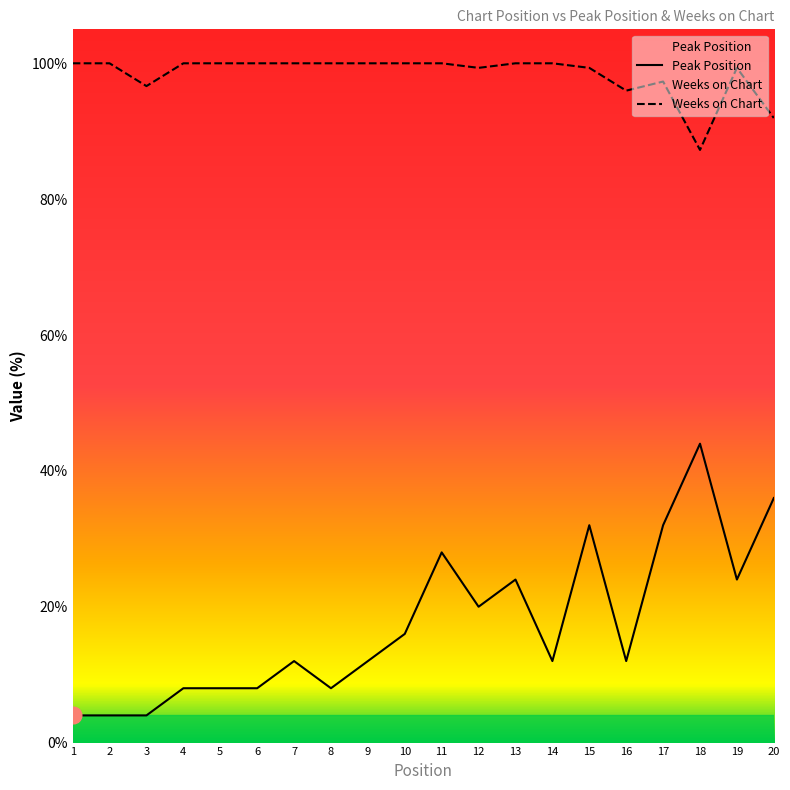

In Peak Position, how many points are higher than both neighbors (excluding endpoints)?

5